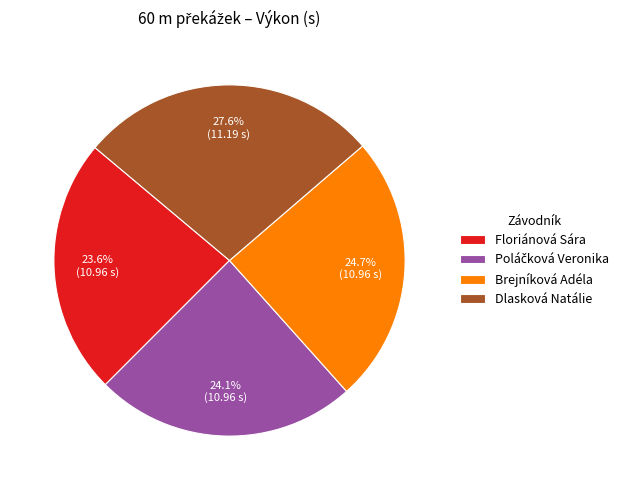

Combined, what portion of the pie is Floriánová Sára and Brejníková Adéla?

48.3%